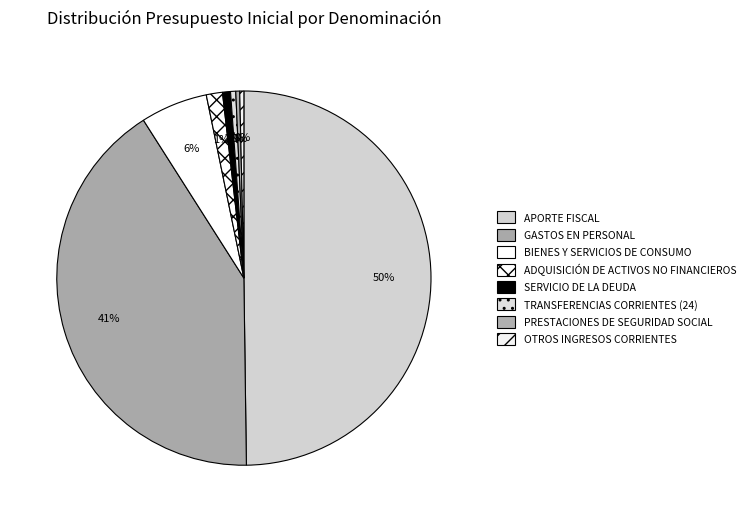

How many slices are in this pie chart?

8